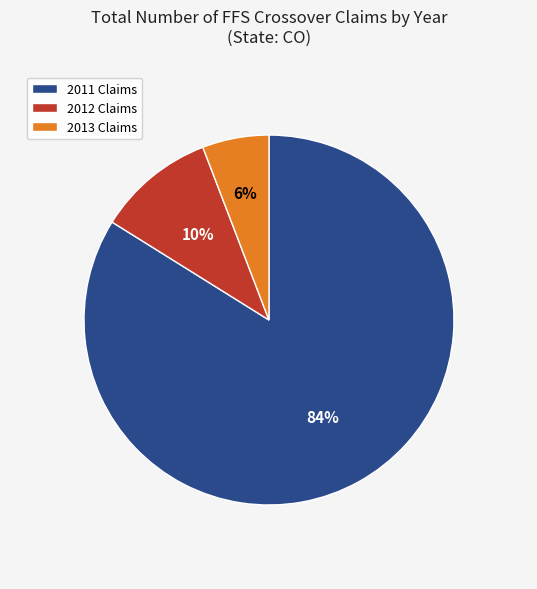

What is the majority slice?

2011 Claims